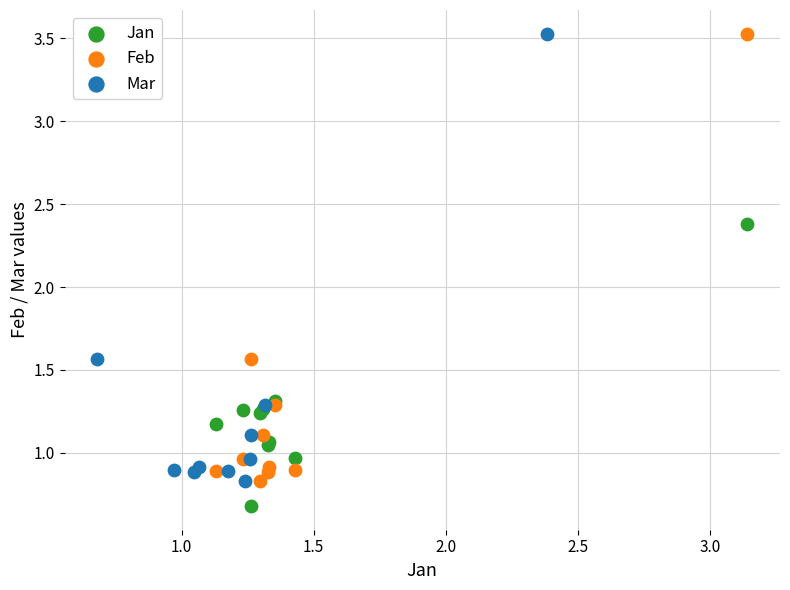

Which series contains the lowest Y value?

Jan